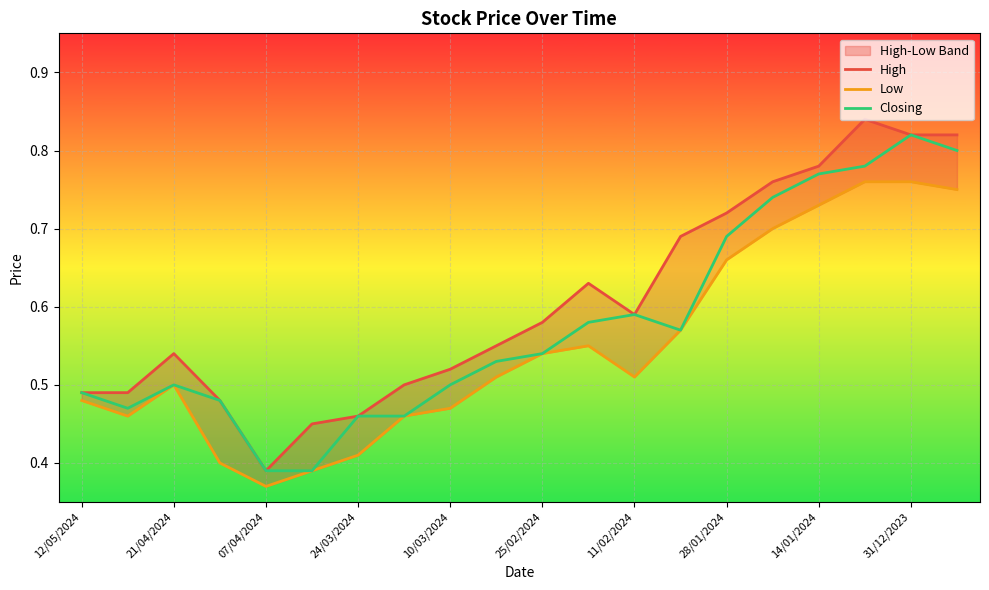

Is it true that Closing equals 0.5 at 10/03/2024?

True